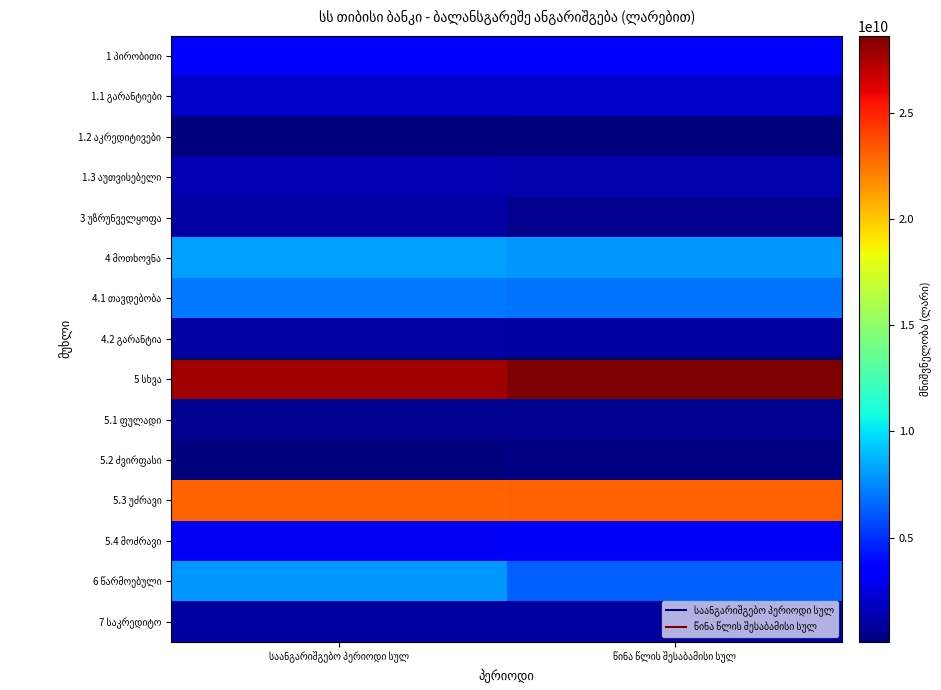

Which series has the largest range (max minus min)?

6 წარმოებული